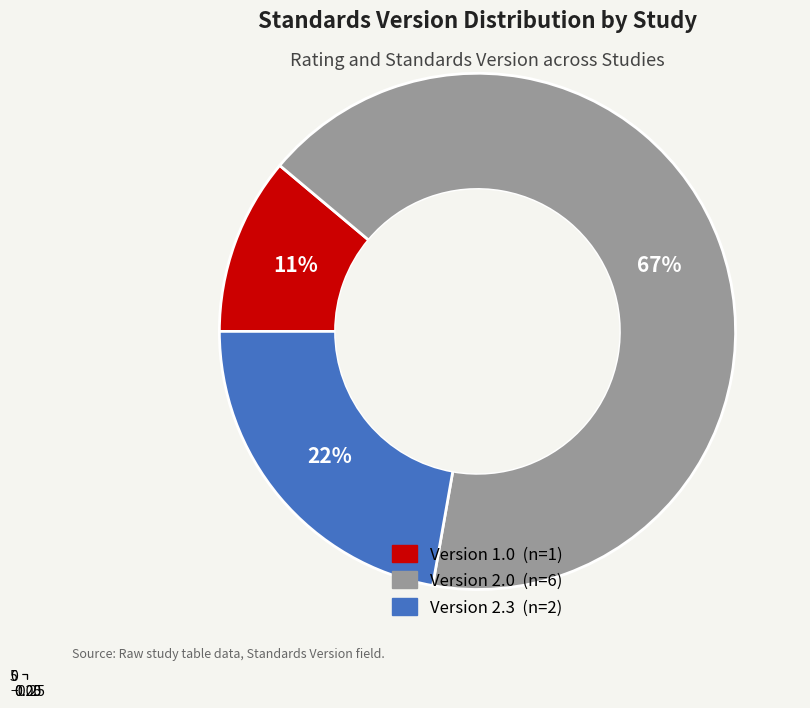

The WWHV020037 slice represents 1% of the pie. True or false?

False